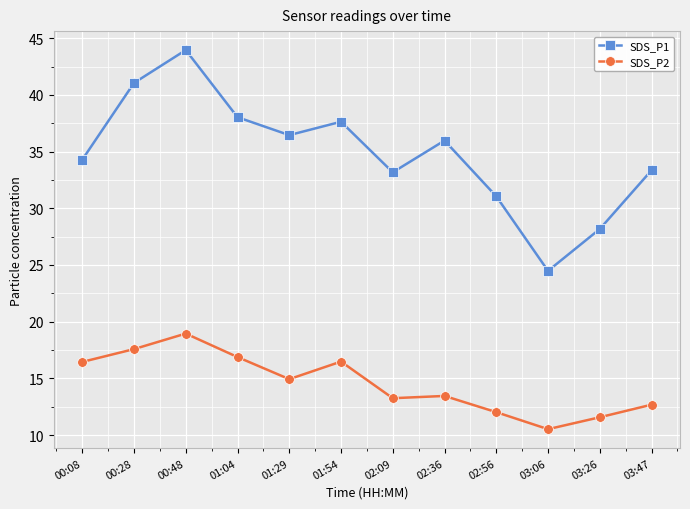

At how many categories does at least one series exceed 27?

11